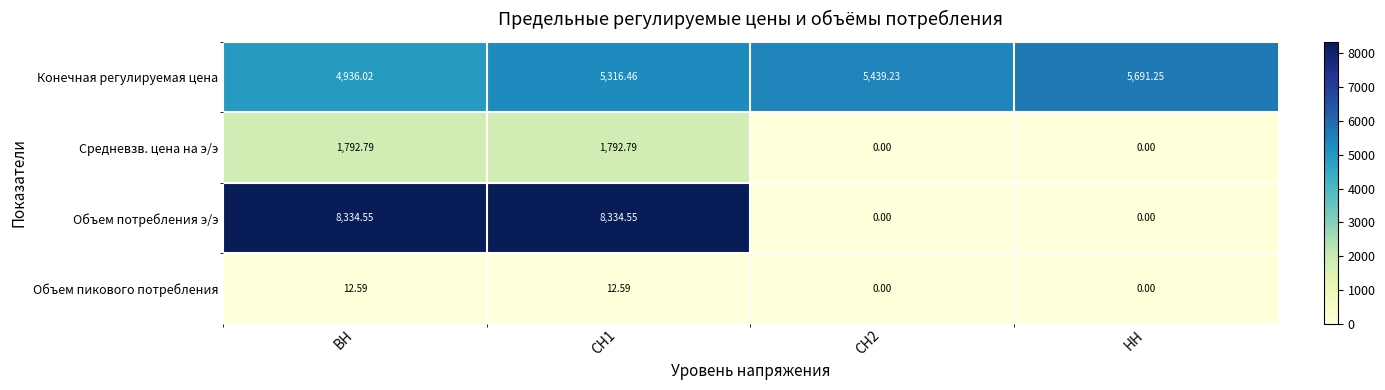

Count the number of data series in this chart.

4